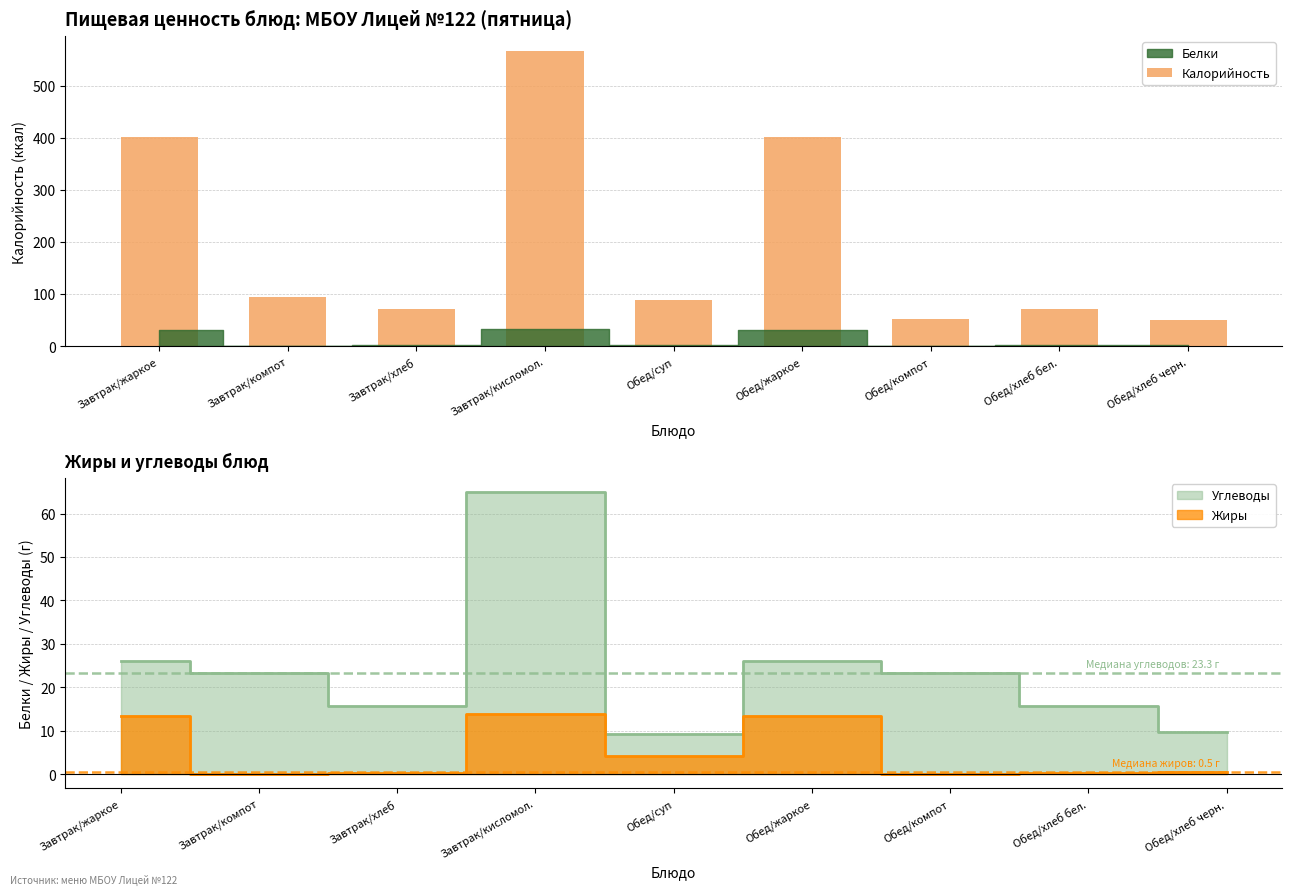

The value of Калорийность at Завтрак/хлеб is 44. True or false?

False